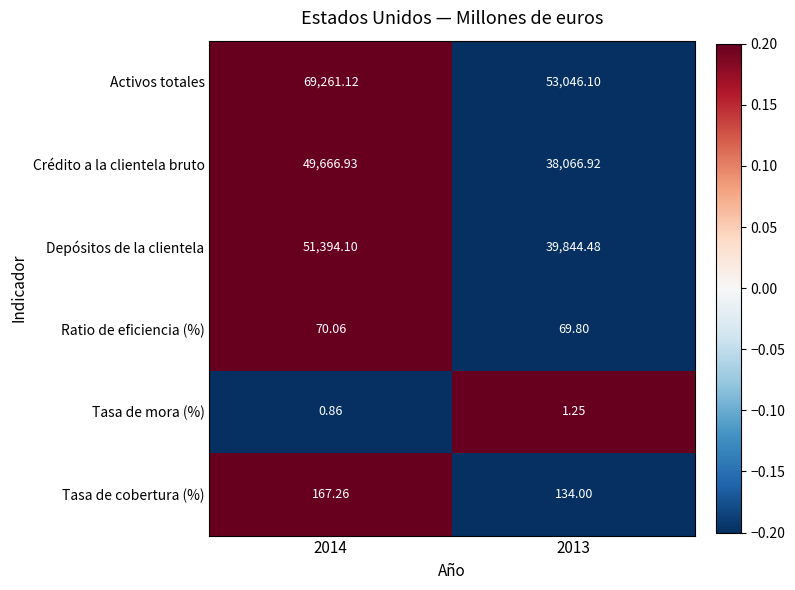

Between 2014 and 2013, which series saw the biggest shift?

Activos totales